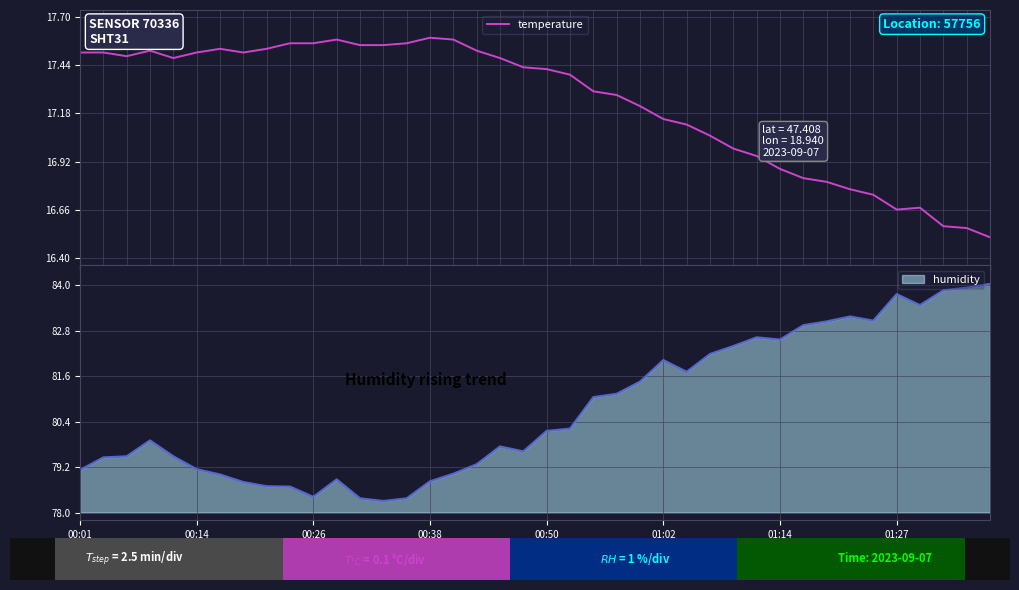

Count the number of values greater than 17.

28